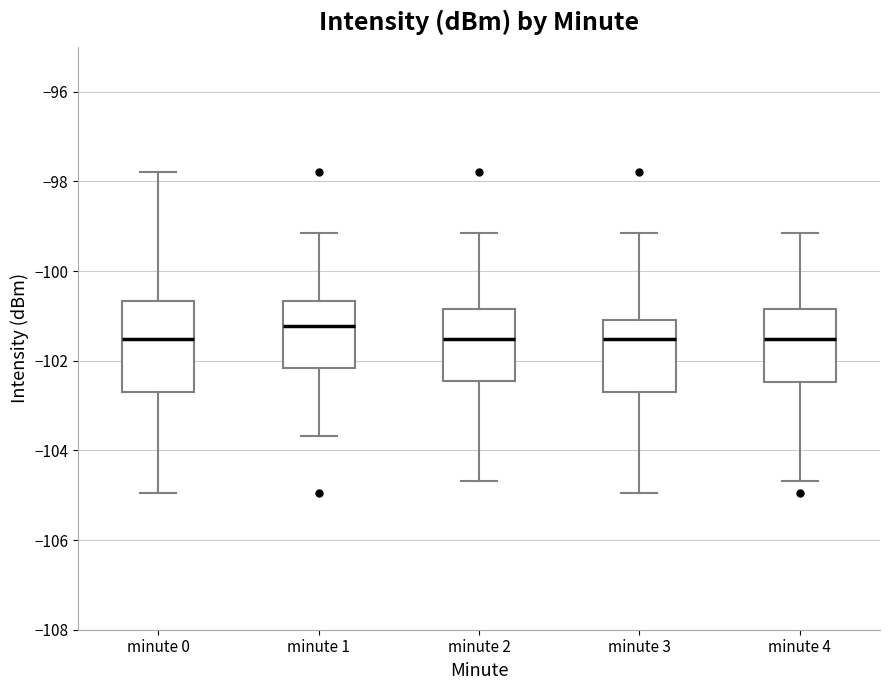

Which box's median line is the highest?

minute 1